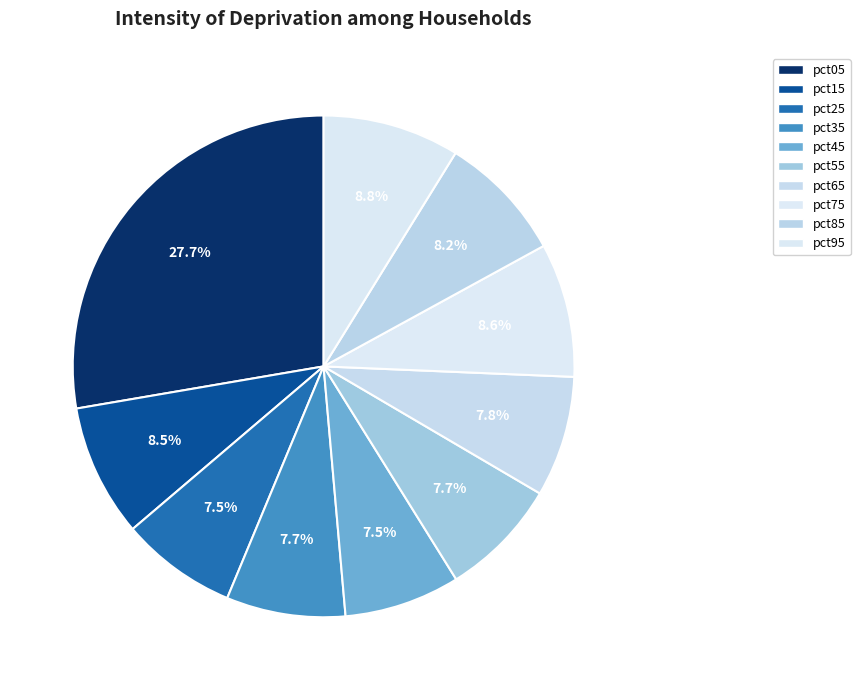

Does any single category account for the majority?

No